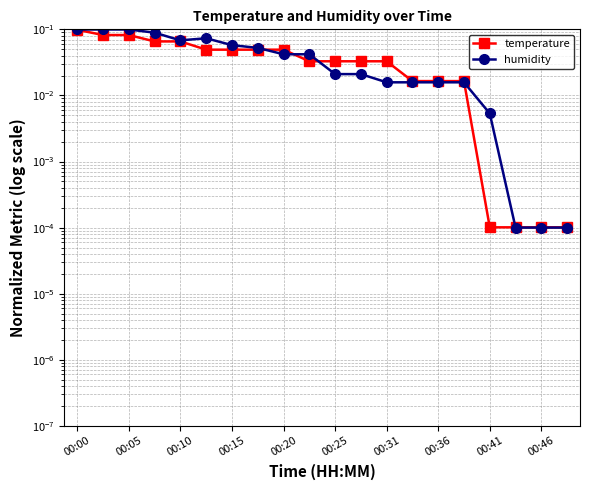

Reading right to left, what are all the values shown in this chart?

temperature: 0.0	0.0	0.0	0.0	0.0	0.0	0.0	0.0	0.0	0.0	0.0	0.0	0.0	0.0	0.0	0.1	0.1	0.1	0.1	0.1
humidity: 0.0	0.0	0.0	0.0	0.0	0.0	0.0	0.0	0.0	0.0	0.0	0.0	0.1	0.1	0.1	0.1	0.1	0.1	0.1	0.1